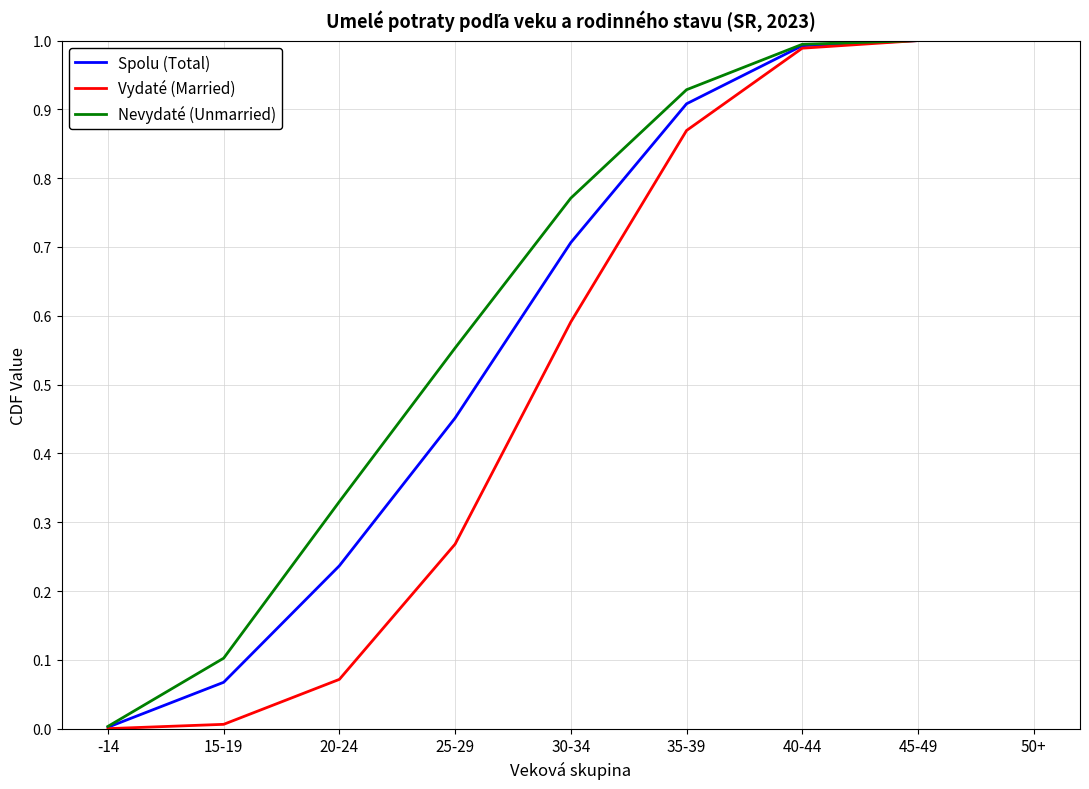

Does the chart display data point markers on the line(s)?

No